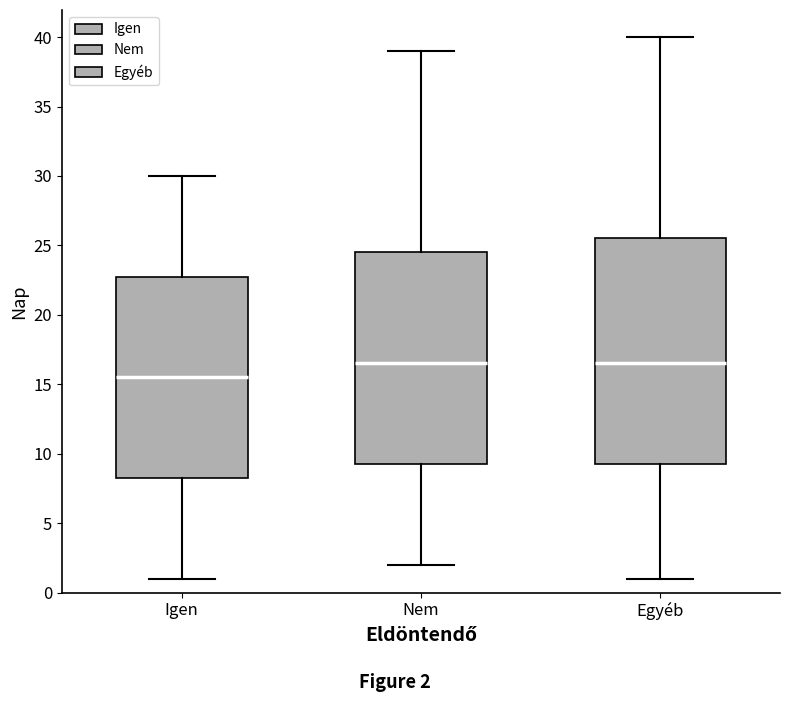

Reading left to right, read every box against the y-axis: the position of its median line, the range the box covers, and the ends of its whiskers. The values are not printed on the chart, so give them approximately, as read against the axis.

Igen: median 15.5, box 8.5 to 23.0, whiskers 1.0 to 30.0
Nem: median 16.5, box 9.5 to 24.5, whiskers 2.0 to 39.0
Egyéb: median 16.5, box 9.5 to 25.5, whiskers 1.0 to 40.0